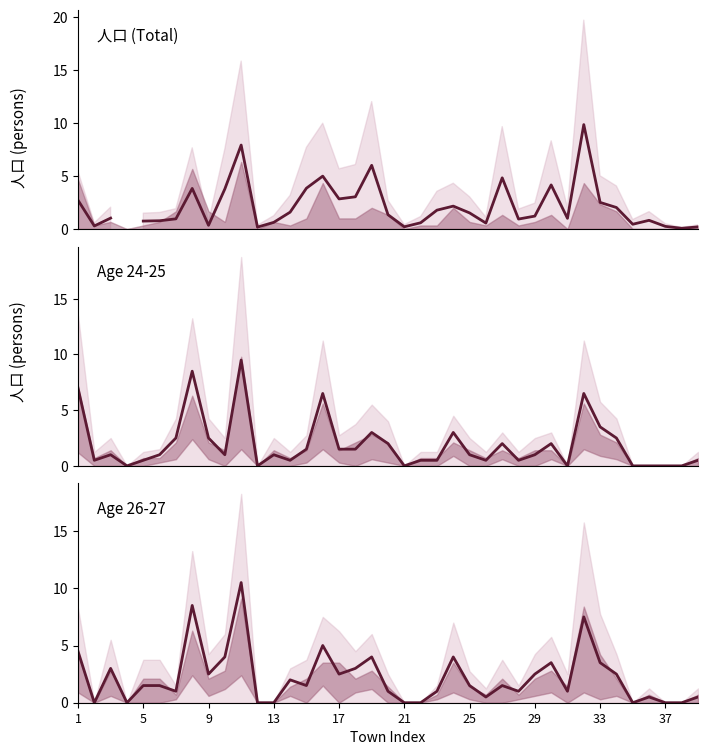

How many categories are shown in the chart?

39